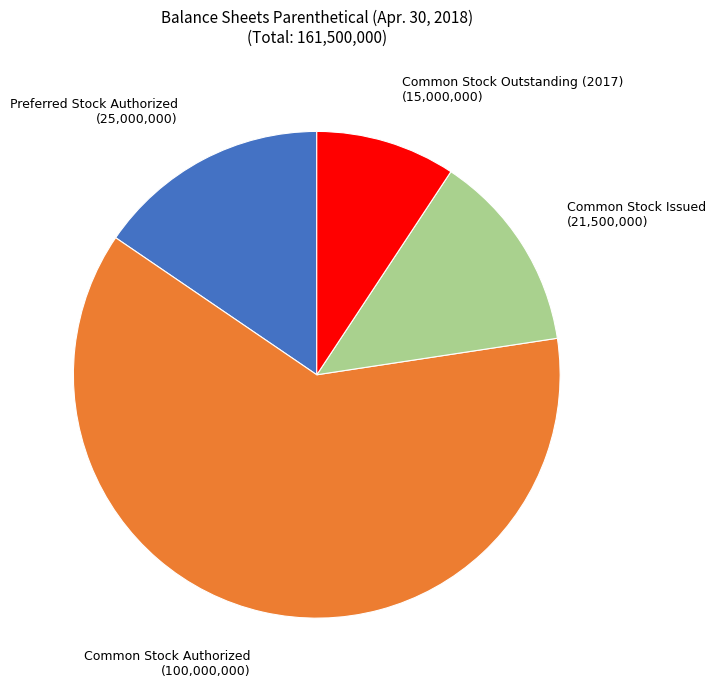

True or false: Common Stock Issued accounts for 7% of the total.

False